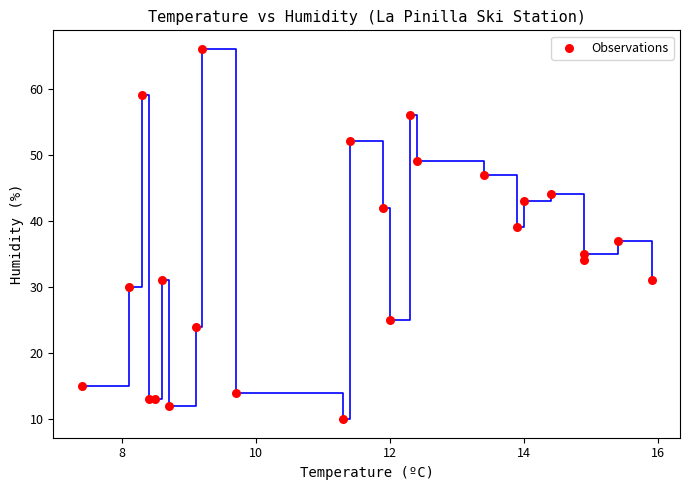

What is the range of Y values (max minus min)?

56